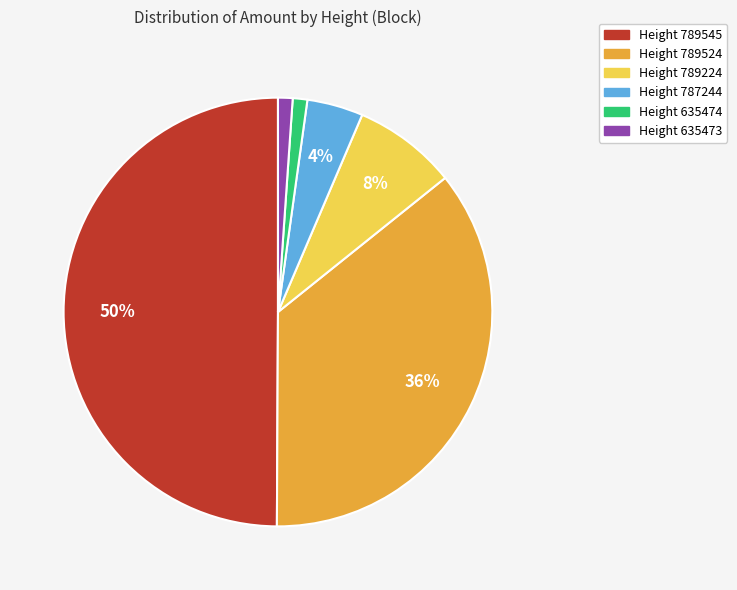

To the nearest percent, what is the difference between the largest and smallest slice percentages?

49%